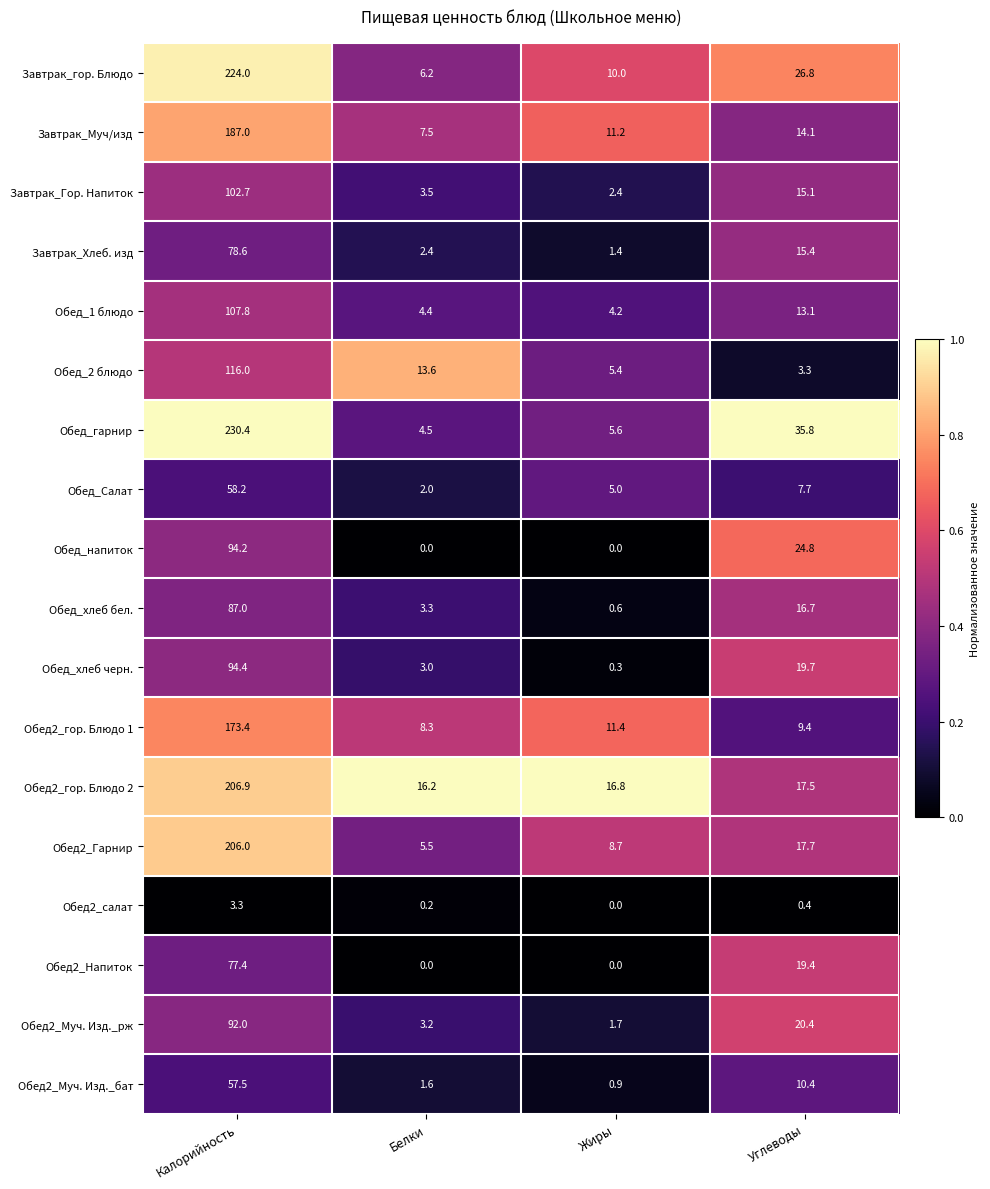

What is the difference between the highest and lowest values at Жиры?

16.8